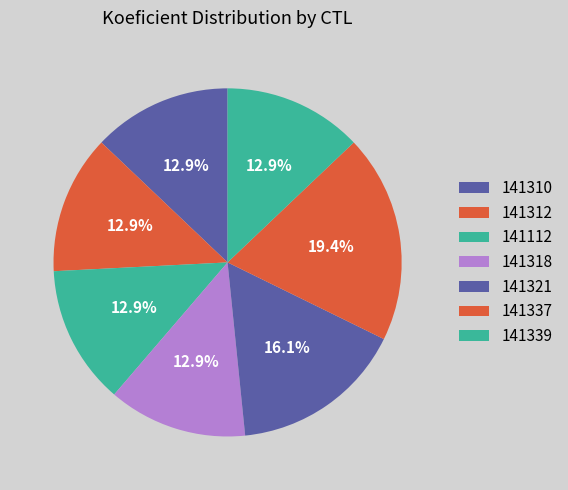

Which category has the biggest portion of the pie?

141337